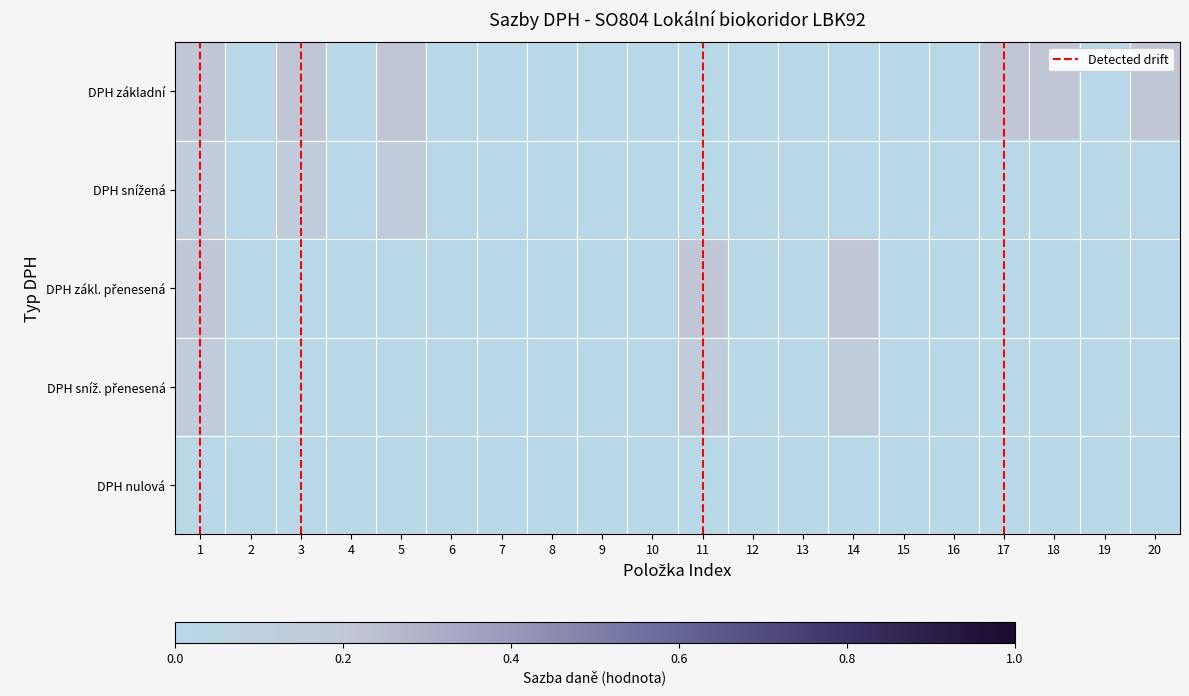

Rank the series at 19 from highest to lowest value.

DPH základní, DPH snížená, DPH zákl. přenesená, DPH sníž. přenesená, DPH nulová